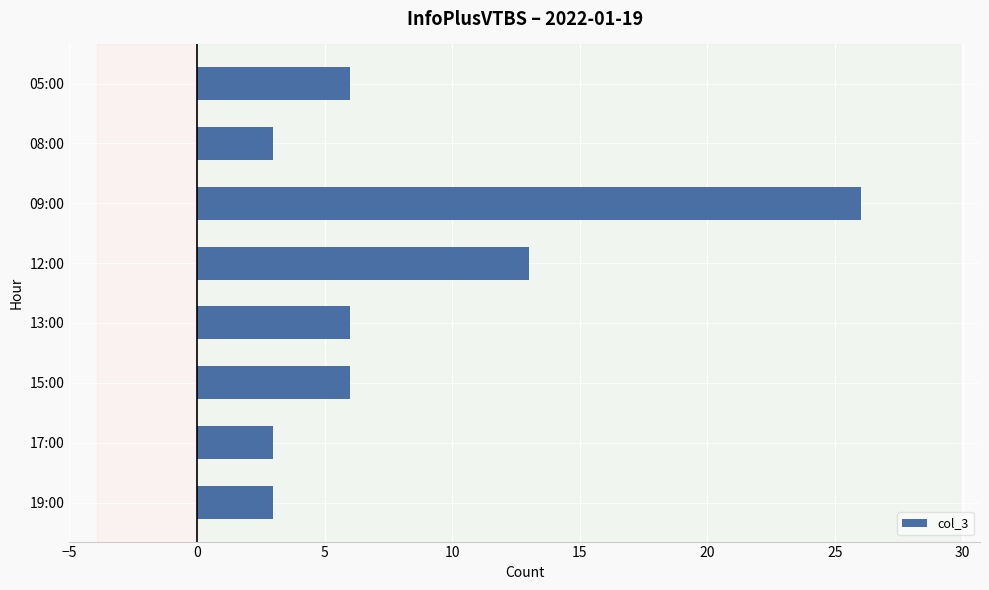

What is the average value?

8